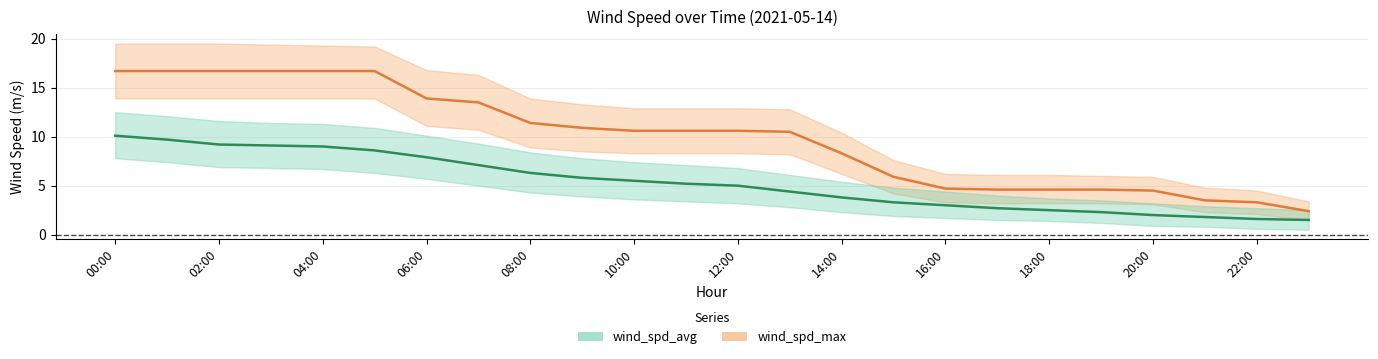

What is the difference between the maximum and minimum values in the wind_spd_avg_center series?

8.6